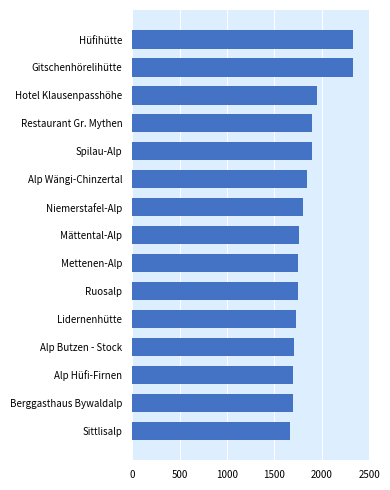

Which category has the lowest value across all series?

Sittlisalp